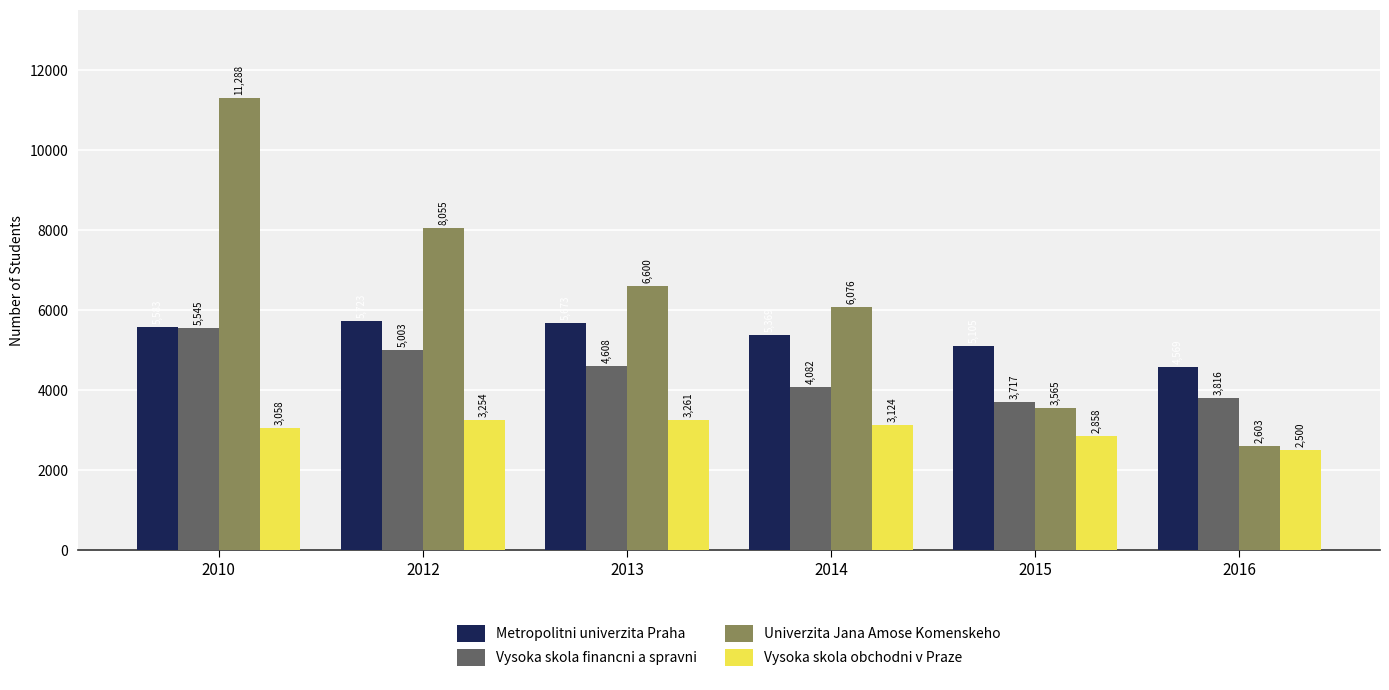

Which series has the largest total across all categories?

Univerzita Jana Amose Komenskeho